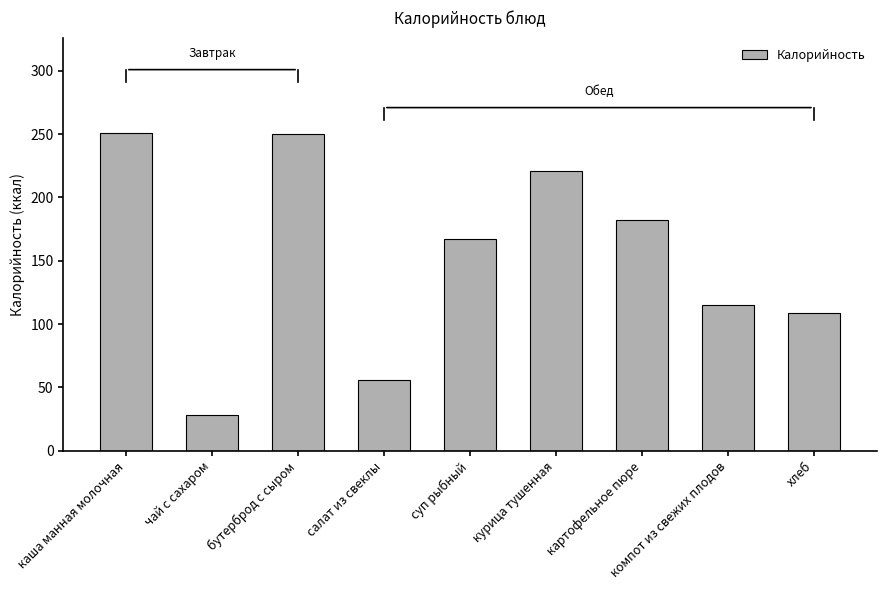

What is the difference between the maximum and second lowest values?

195